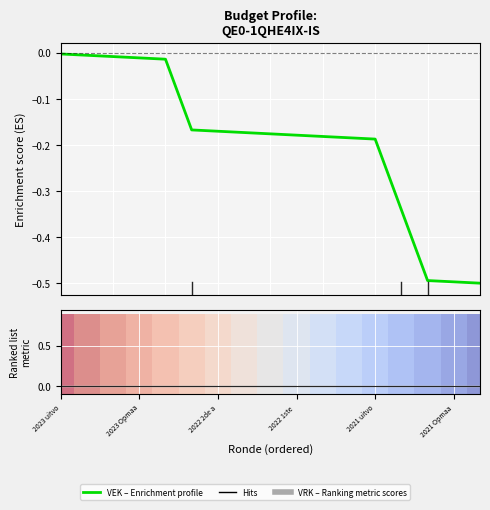

The chart shows a value of -0.0 at 2023 Opmaa. True or false?

False